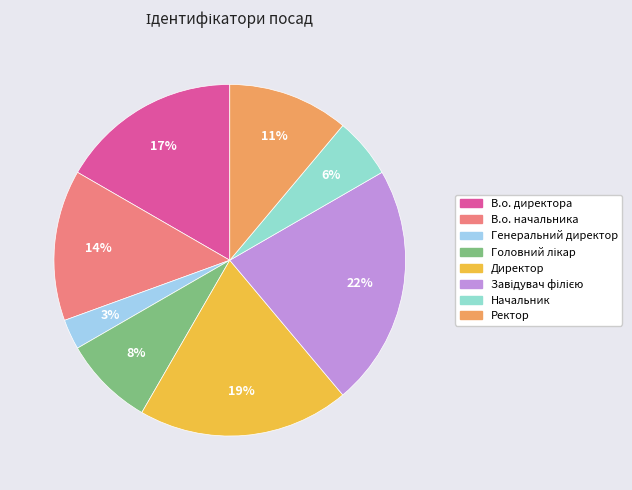

To the nearest percent, what is the difference between the largest and smallest slice percentages?

19%